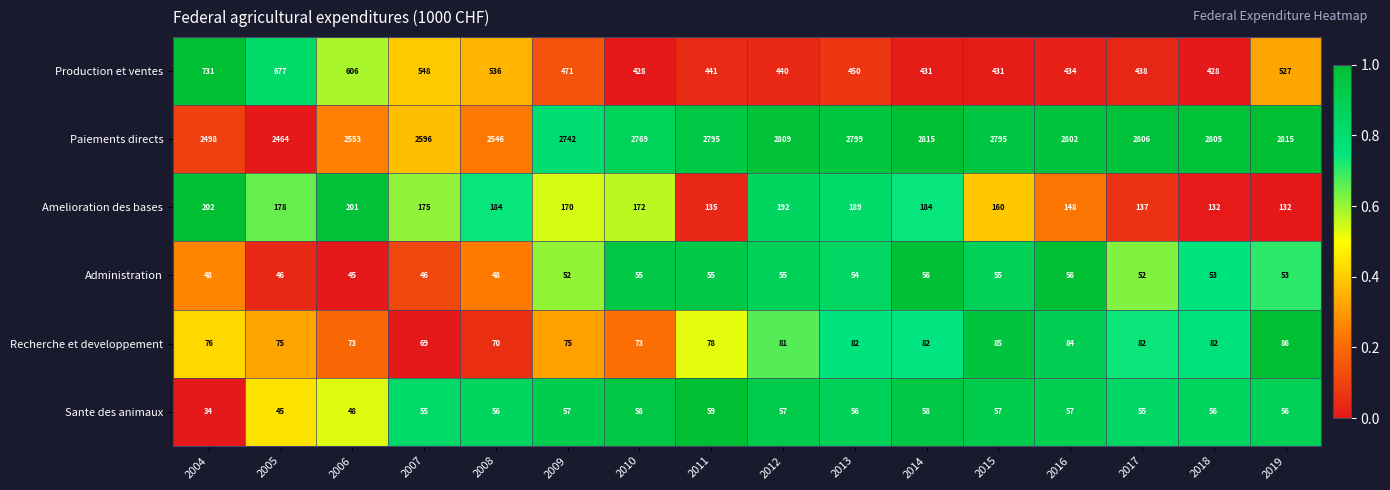

The value of Administration at 2009 is 52. True or false?

True